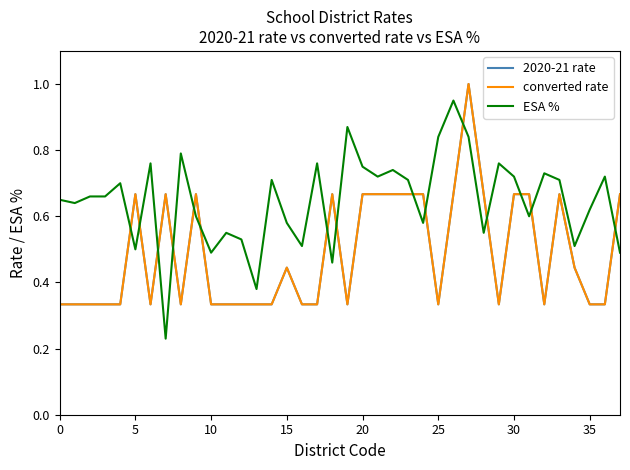

What is the maximum value shown in the chart?

1.0